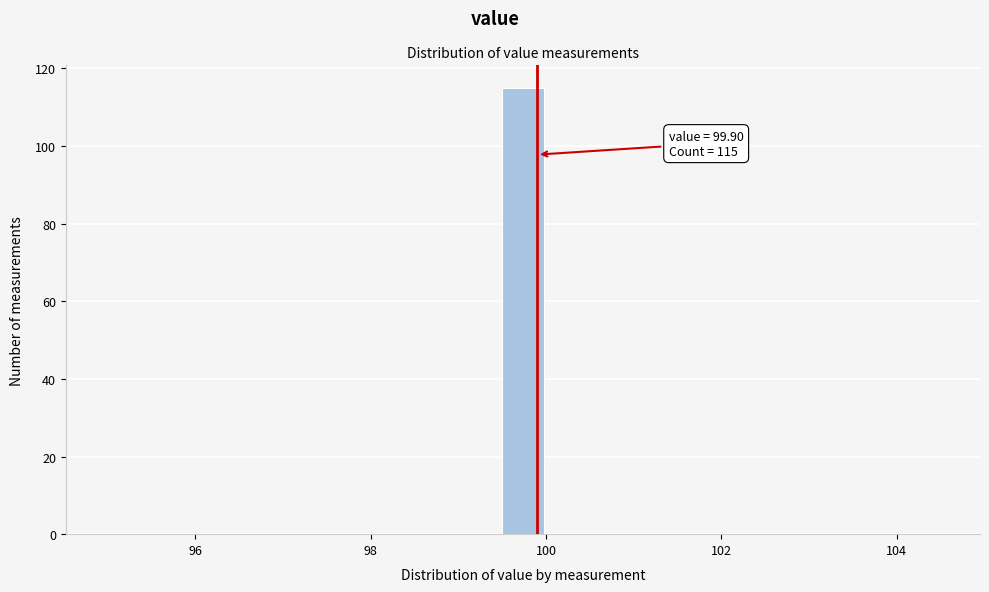

Around what value on the x-axis is the tallest bar? Give the approximate position of its centre, as read against the axis.

99.8